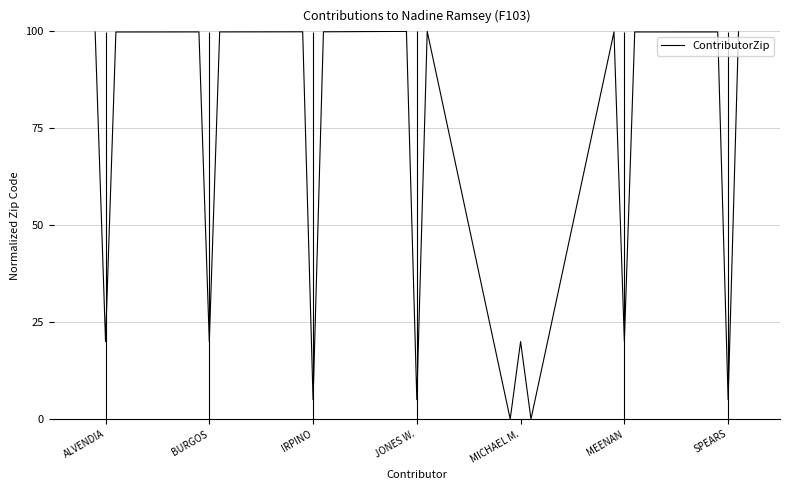

Is it true that ContributorZip equals 20.0 at MICHAEL M.?

True